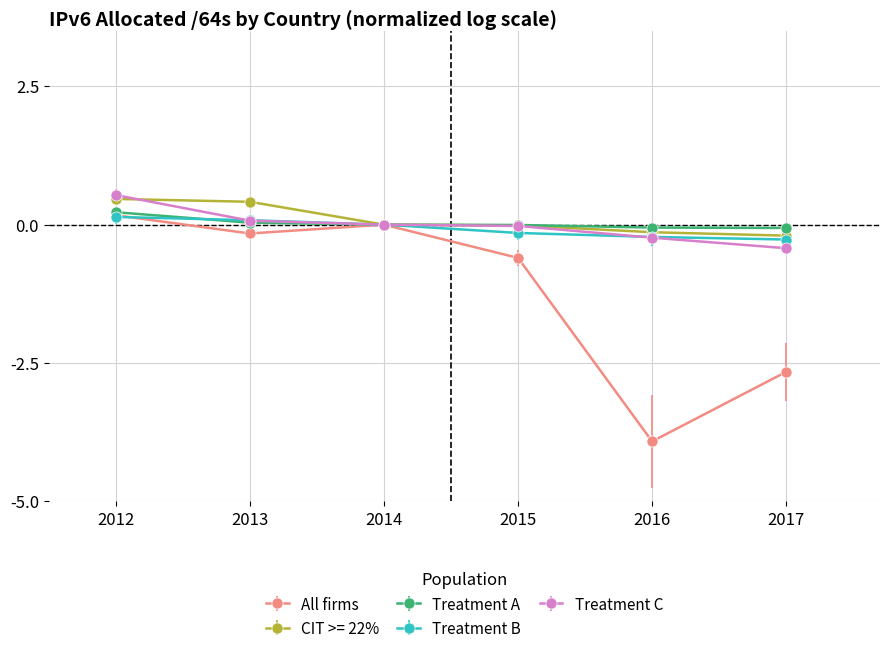

Count the number of data series in this chart.

5